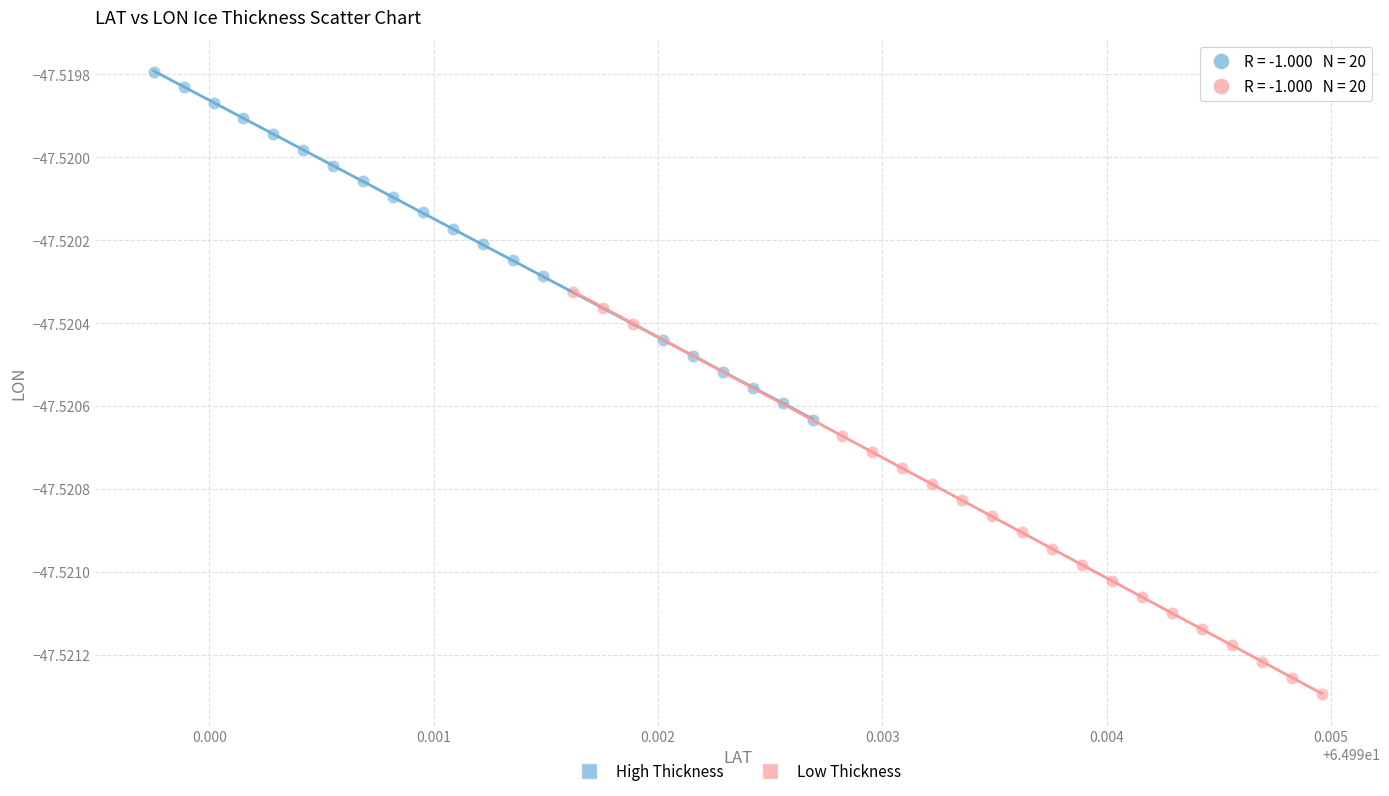

Which series contains the highest Y value?

High Thickness